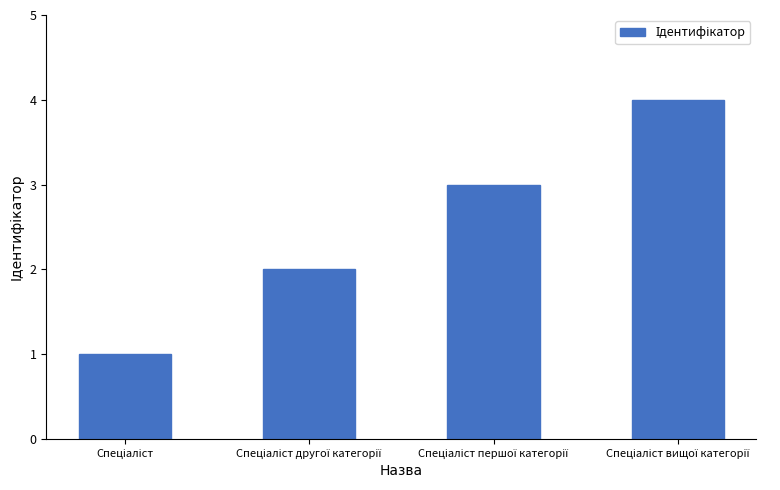

What is the minimum value shown in the chart?

1